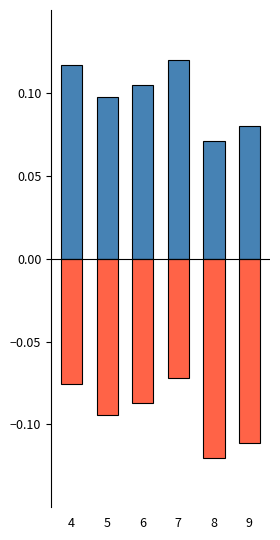

Which category has the lowest value across all series?

8